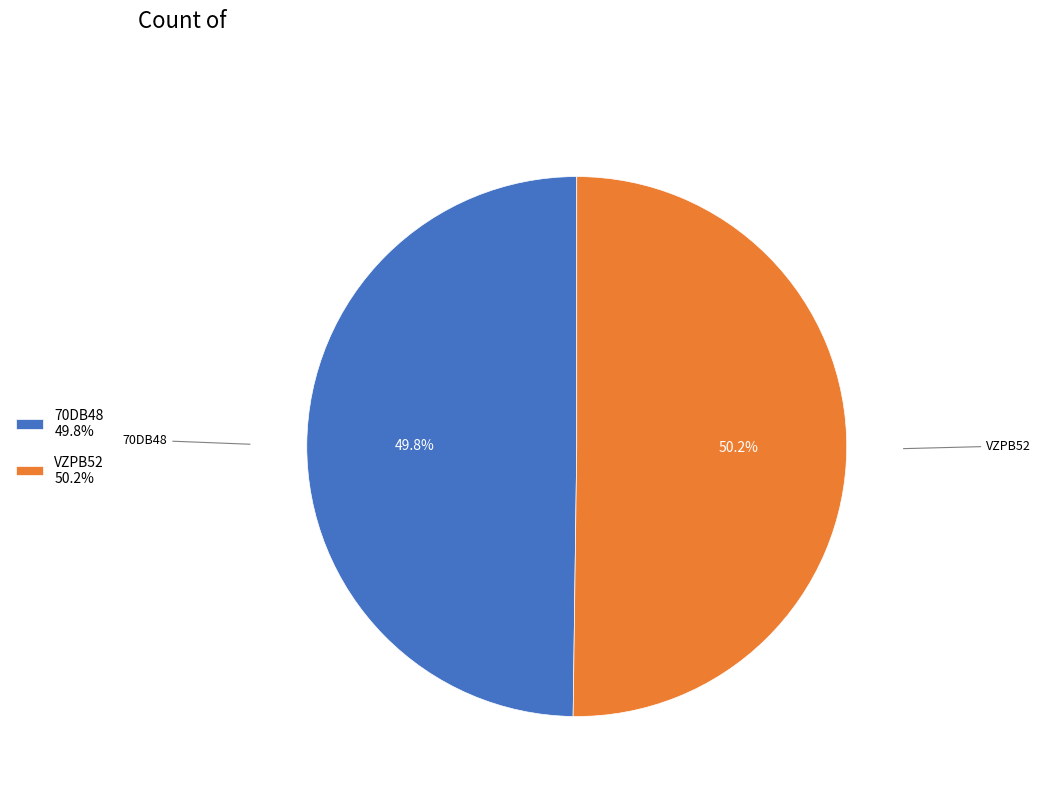

Is it true that 70DB48 is 35% of the pie?

False